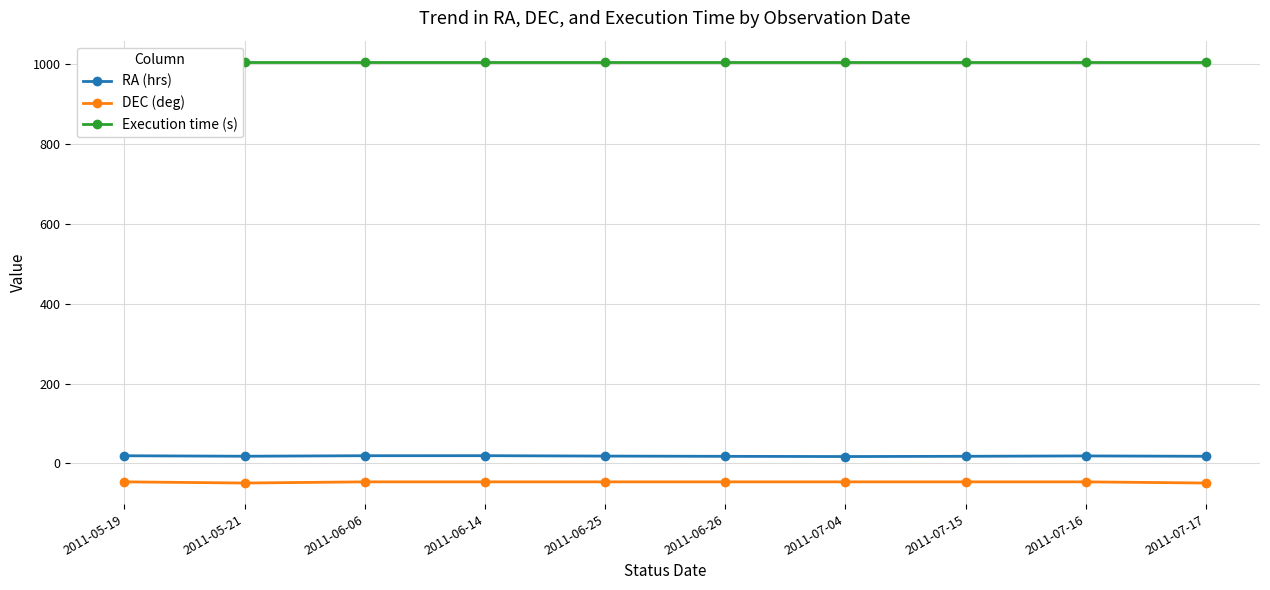

Which series has the widest spread of values?

DEC (deg)